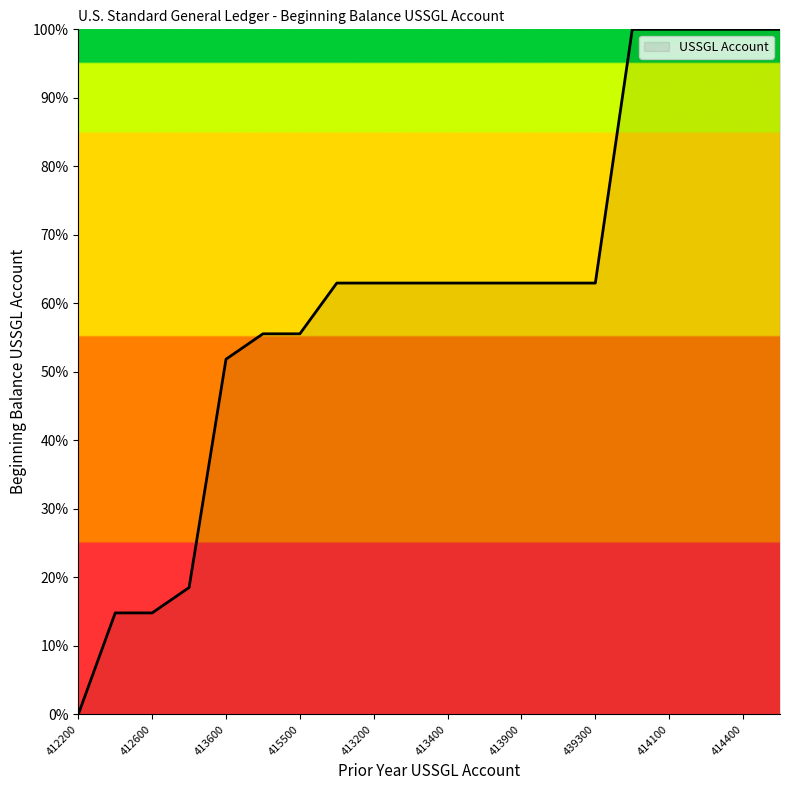

What is the difference between the maximum and minimum values?

100.0